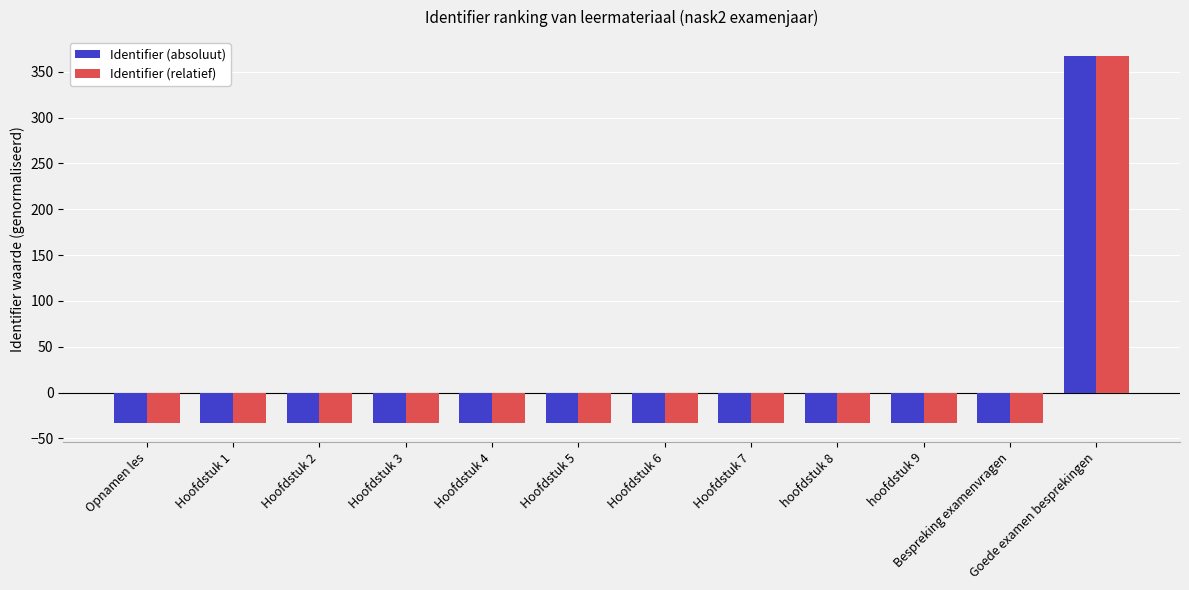

At which category is the sum across all series the highest?

Goede examen besprekingen